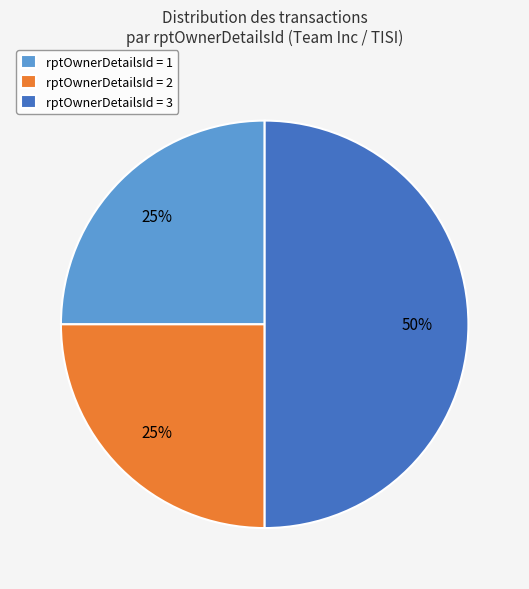

Do rptOwnerDetailsId = 3 and rptOwnerDetailsId = 2 together represent more than half of the pie?

Yes